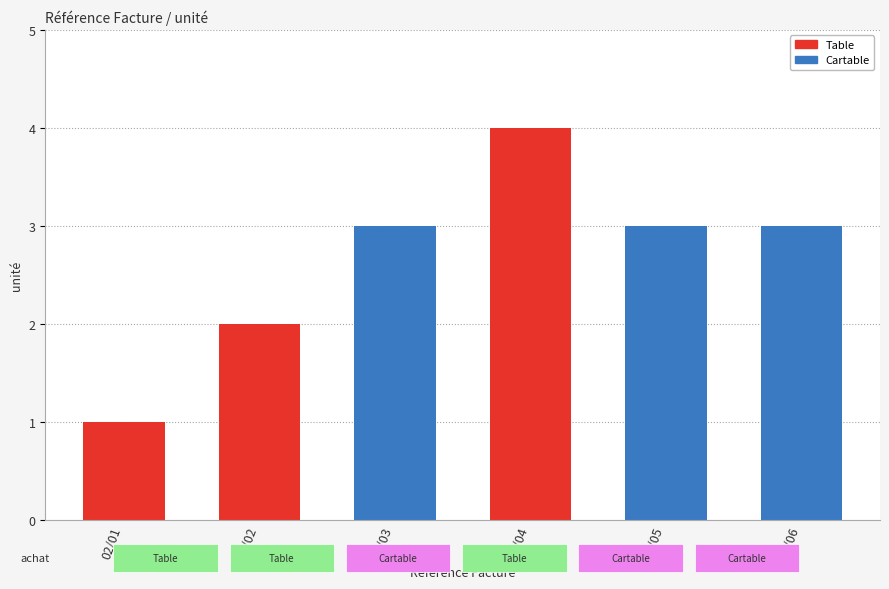

Reading right to left, transcribe all the data shown in this chart.

3	3	4	3	2	1